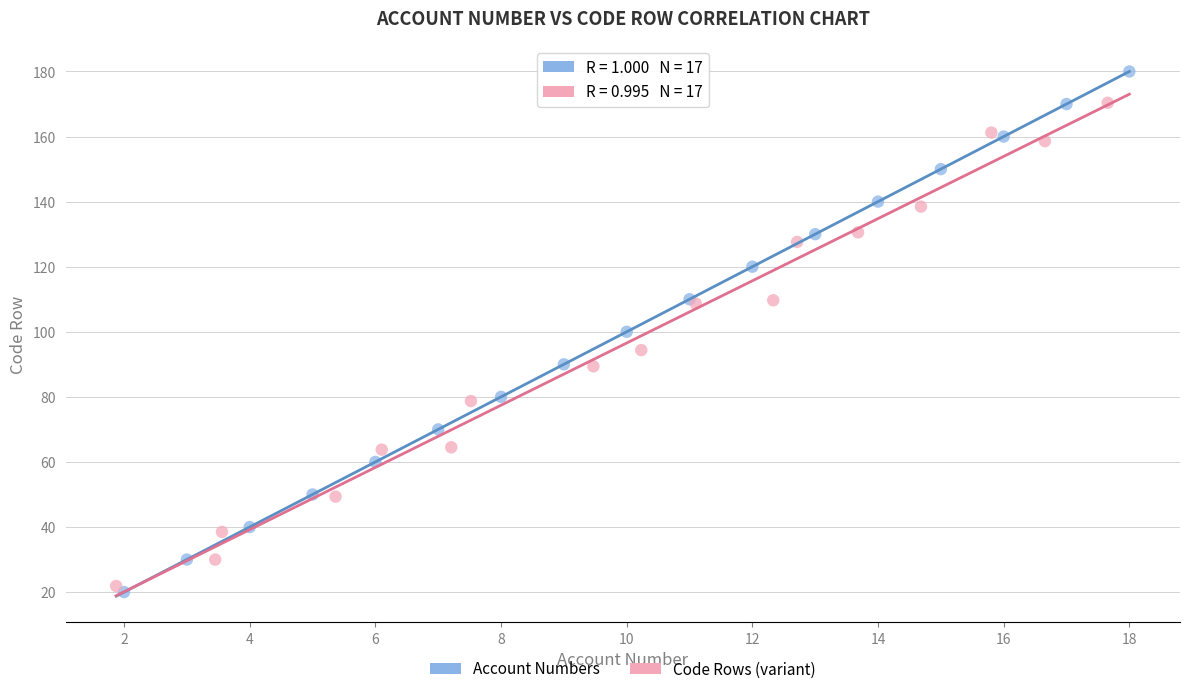

Which series contains the highest Y value?

Account Numbers